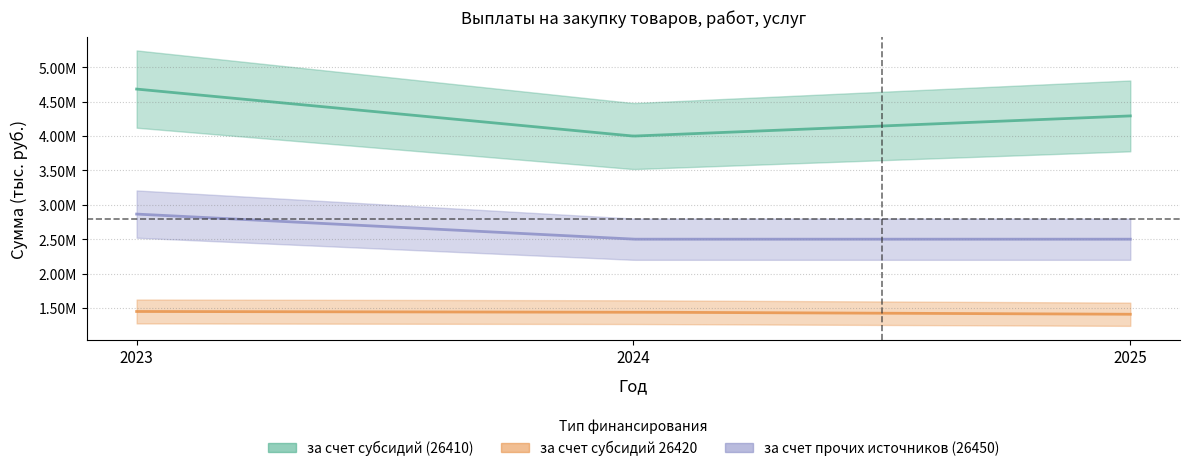

What is the value of the за счет субсидий (26410) point at the 1st from the left?

4682988.7